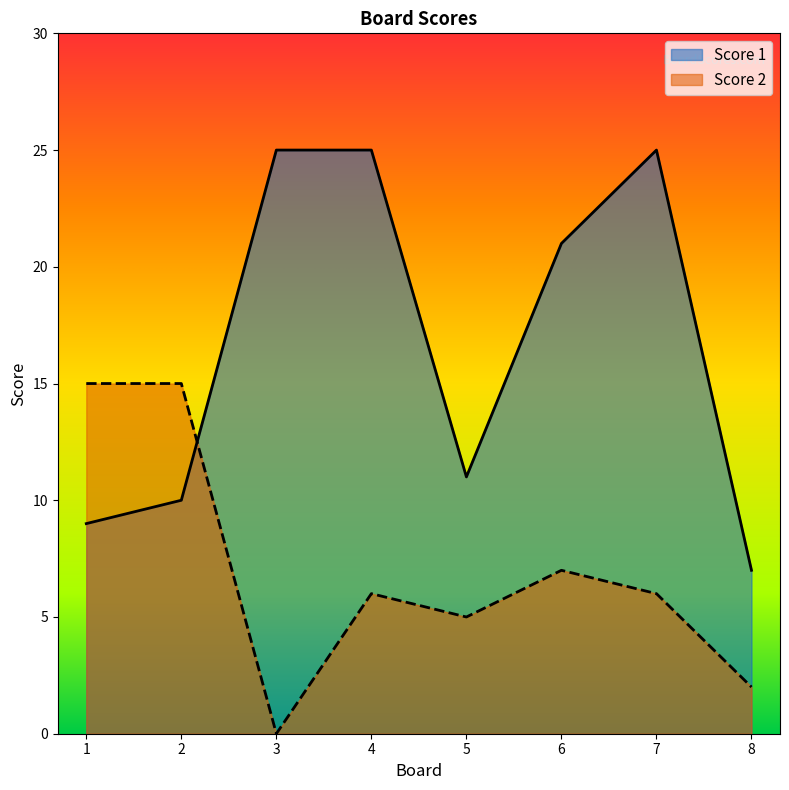

Reading left to right, extract all data points from this chart.

Score 1: 1=9	2=10	3=25	4=25	5=11	6=21	7=25	8=7
Score 2: 1=15	2=15	3=0	4=6	5=5	6=7	7=6	8=2